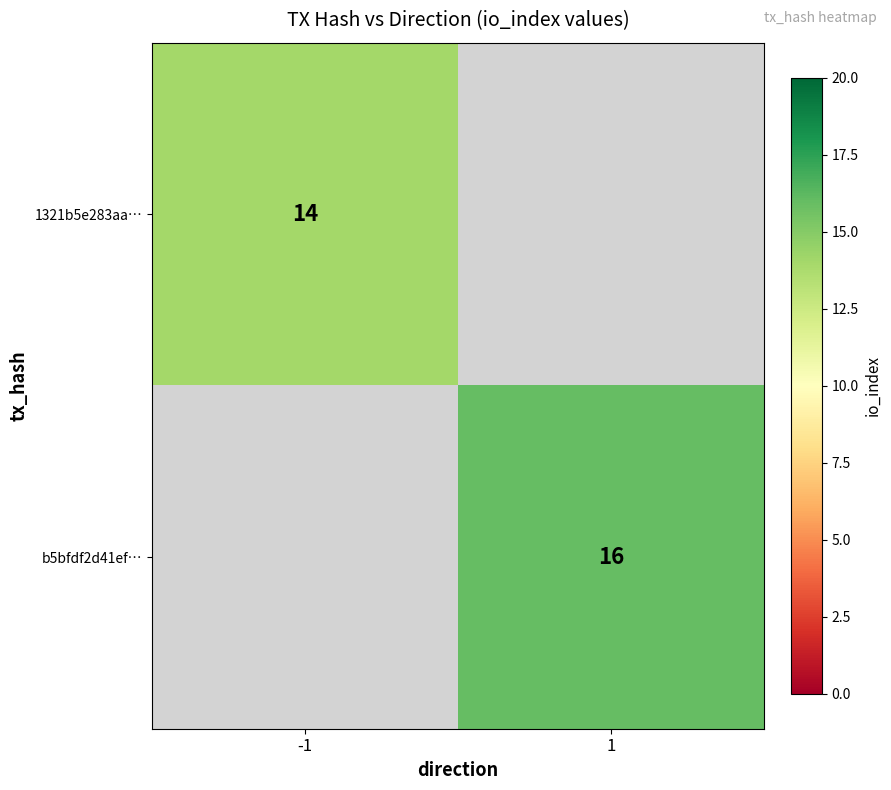

Is it true that 1321b5e283aa… equals 19 at -1?

False